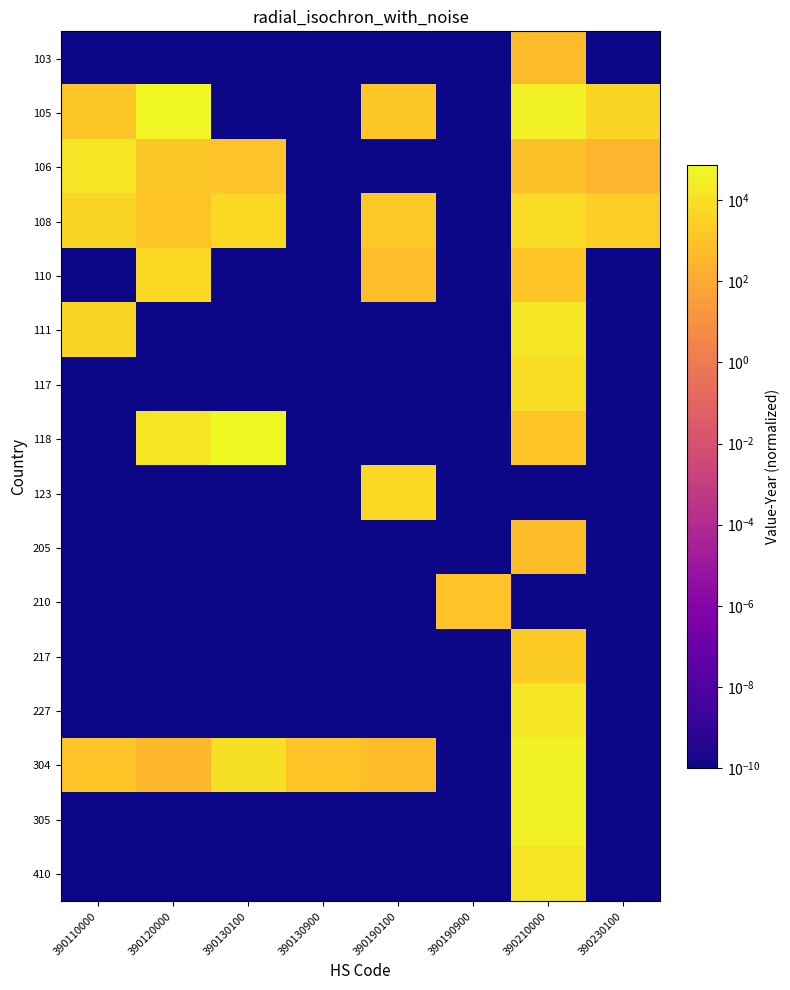

Which label corresponds to the smallest value in the chart?

390110000